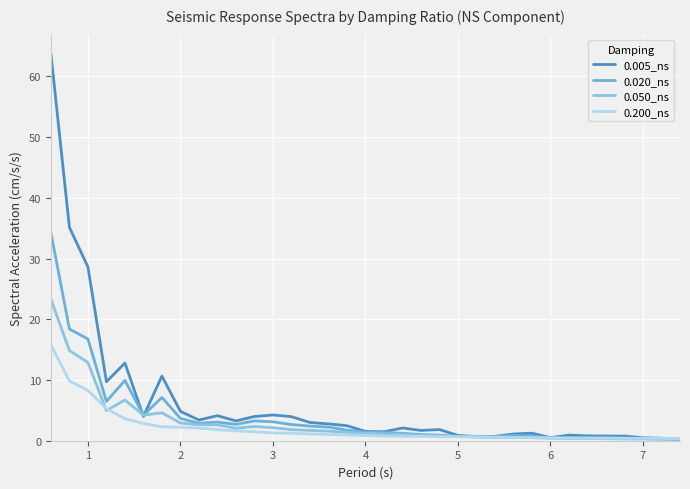

After their last crossing, which series has the higher values: 0.005_ns or 0.020_ns?

0.005_ns